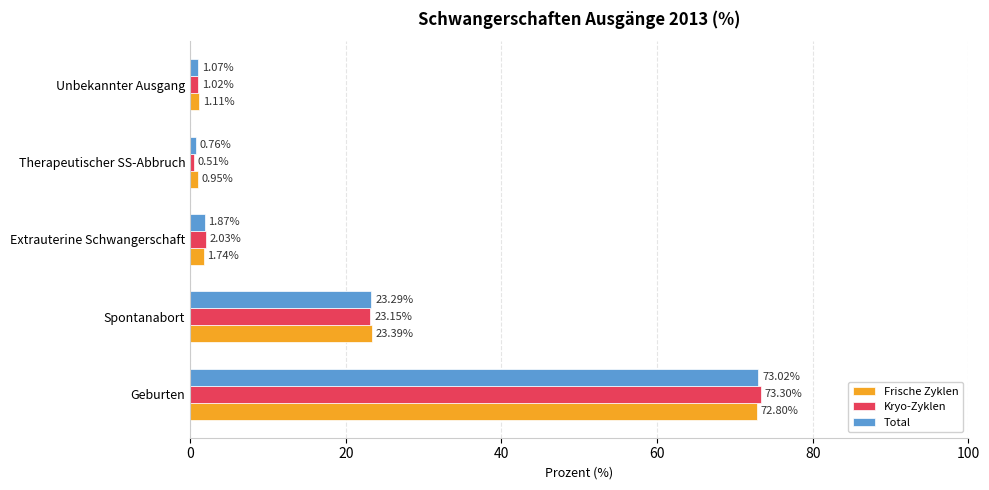

What is the average value of the Frische Zyklen series?

20.0